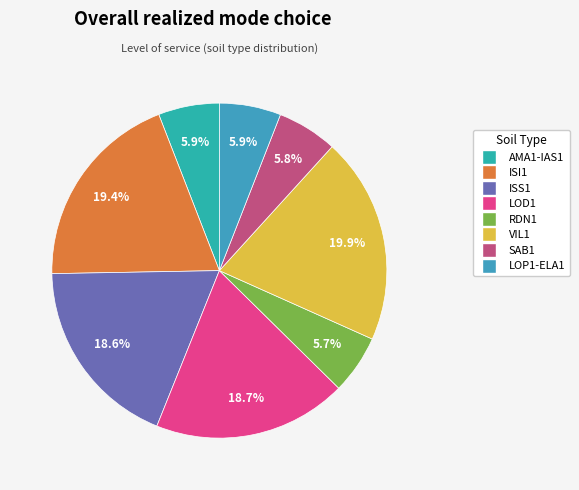

Is it true that SAB1 is 6% of the pie?

True